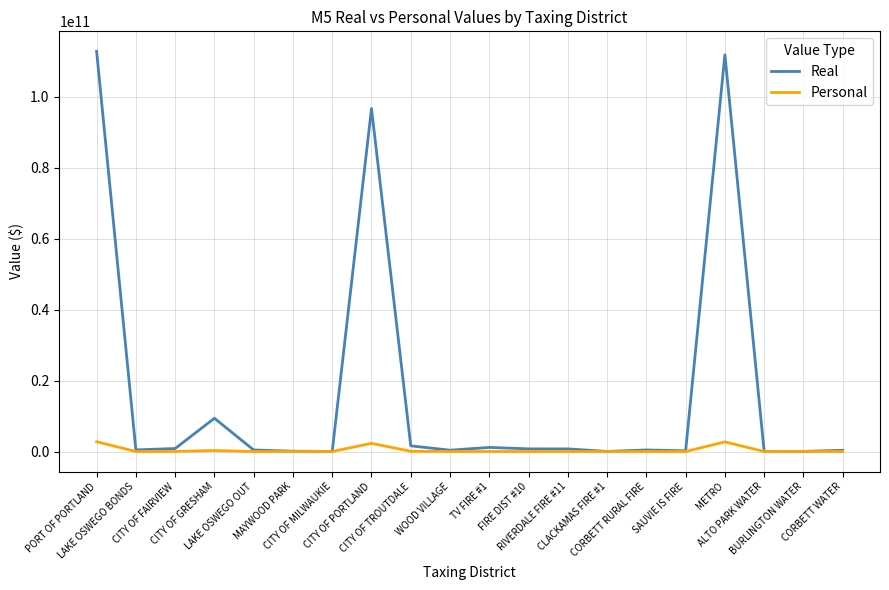

Which series has the largest range (max minus min)?

Real